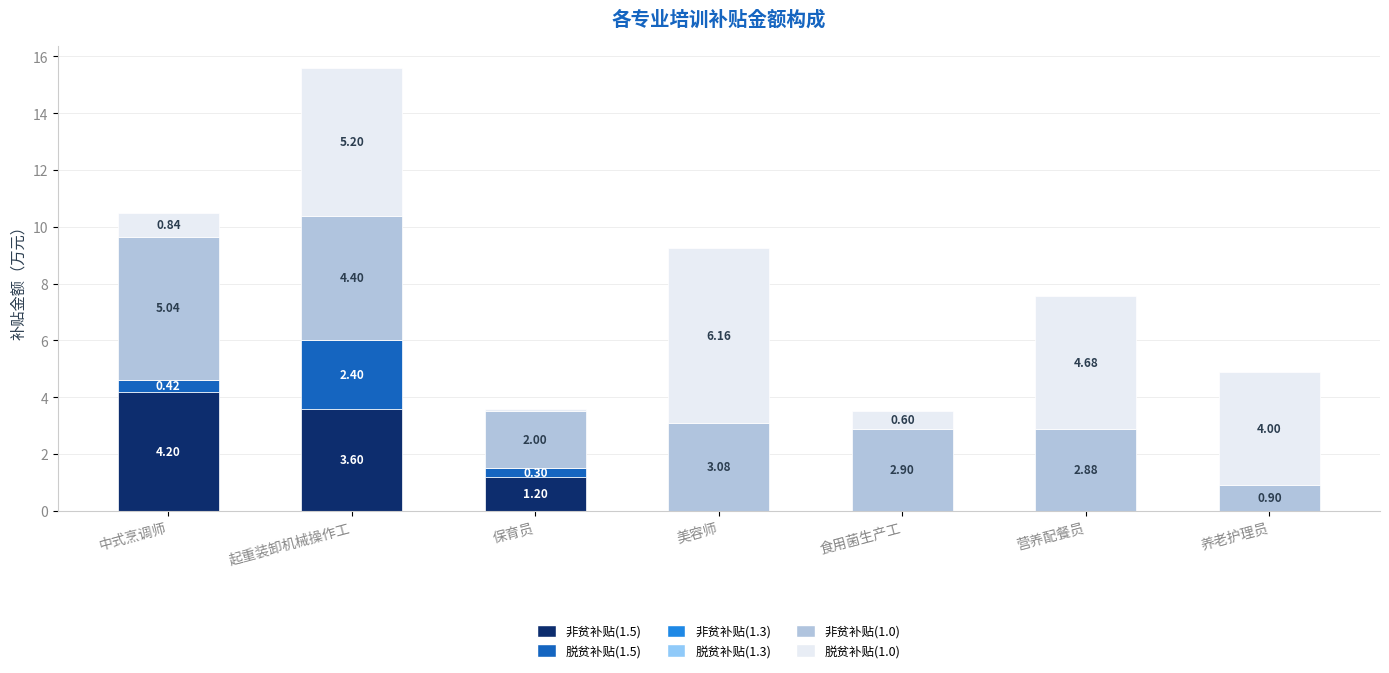

What is the total value across all series at 养老护理员?

4.9